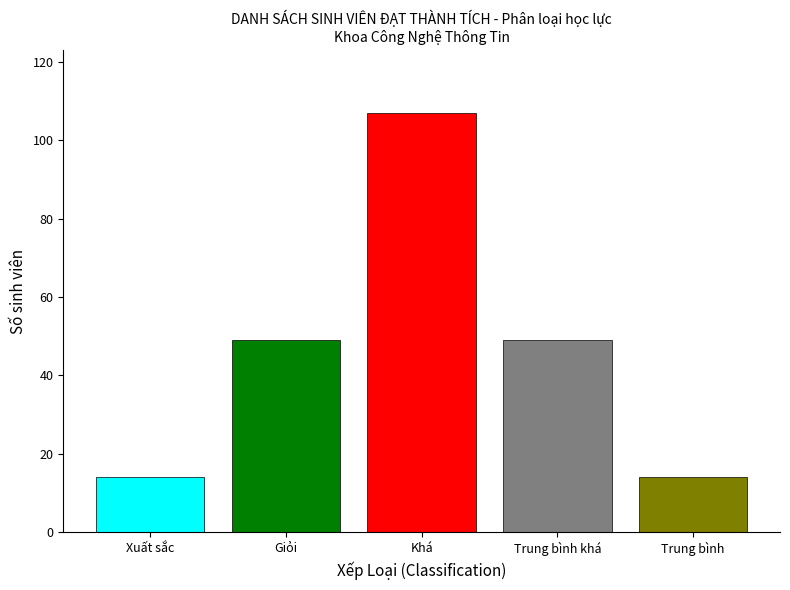

What is the spread (max minus min) of values at Khá?

93